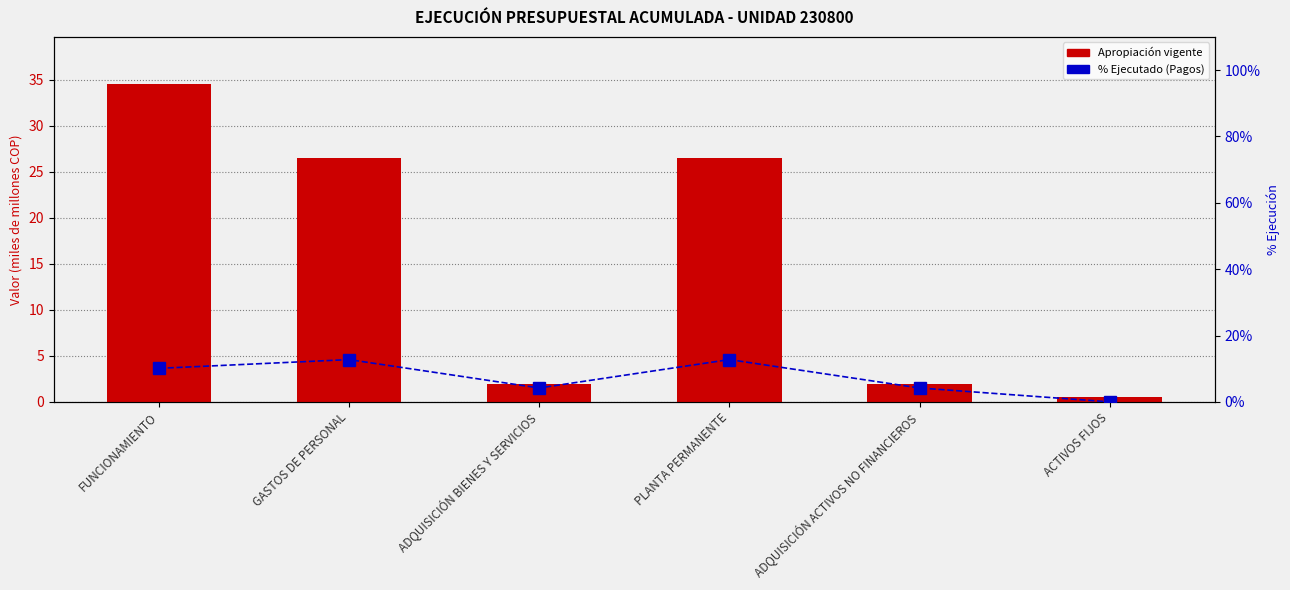

At FUNCIONAMIENTO, list the series in order from smallest to largest.

% Ejecutado (Pagos / Apropiación), Apropiación vigente